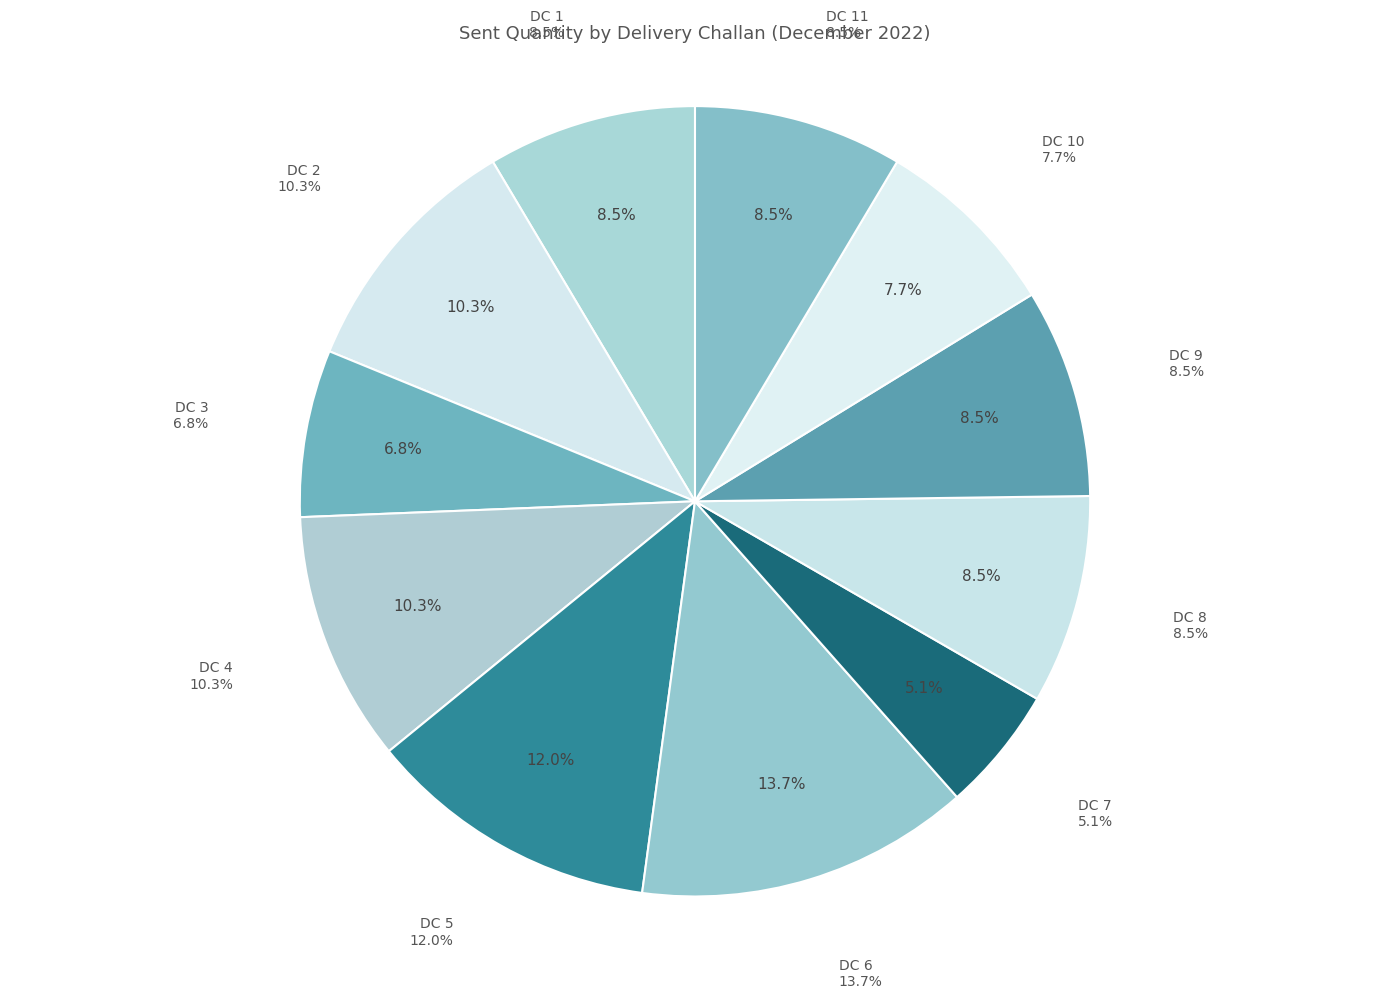

What is the ratio of the value at DC 4 to the value at DC 7?

2.0